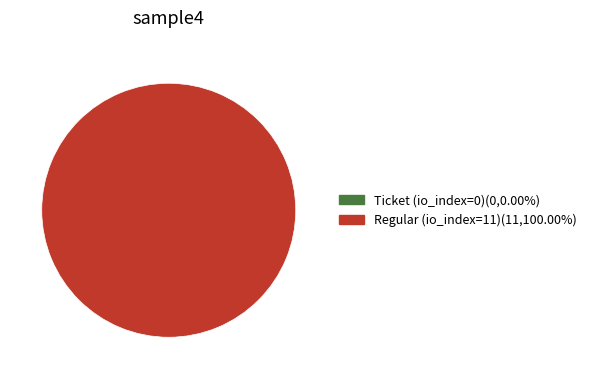

Rank the categories by value from lowest to highest.

Ticket (io_index=0), Regular (io_index=11)